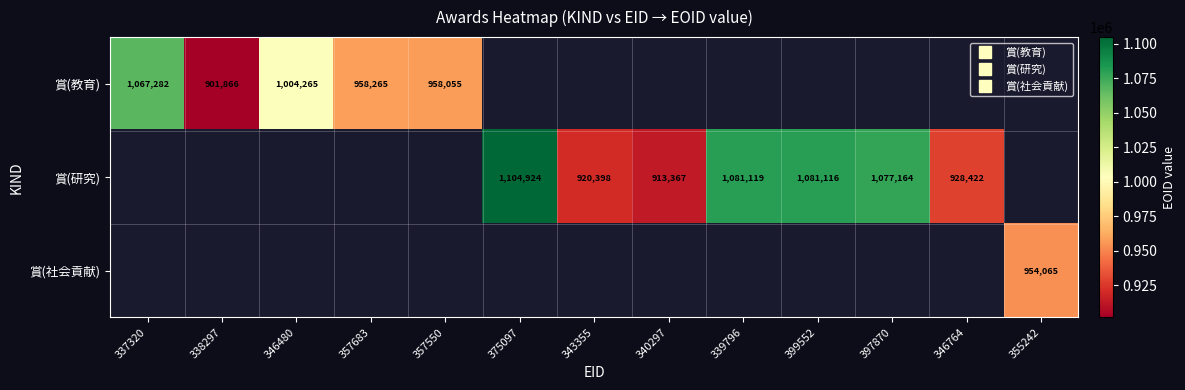

At which label does 賞(研究) reach its peak?

337320